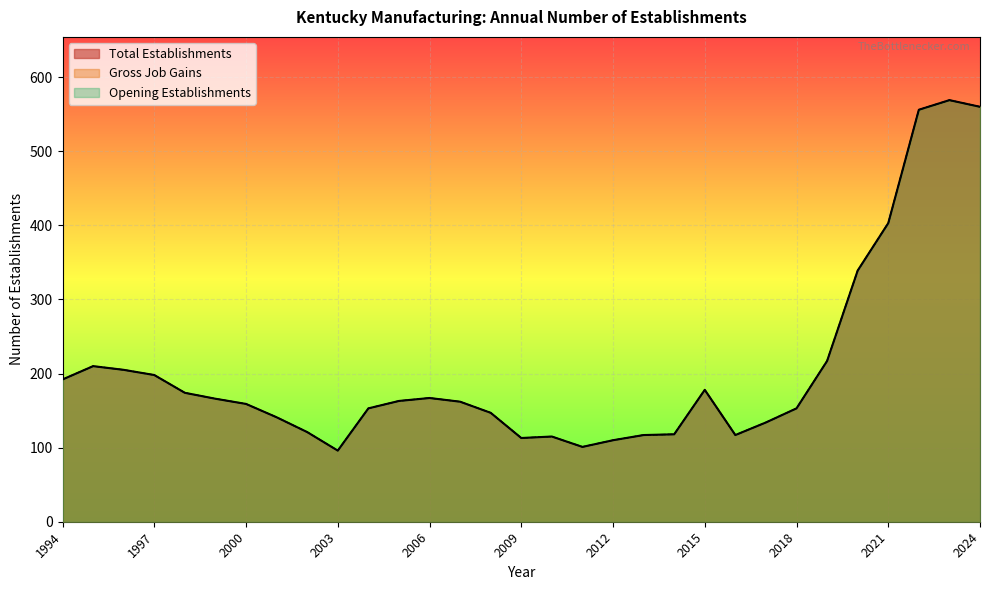

At which category is the sum across all series the highest?

2023